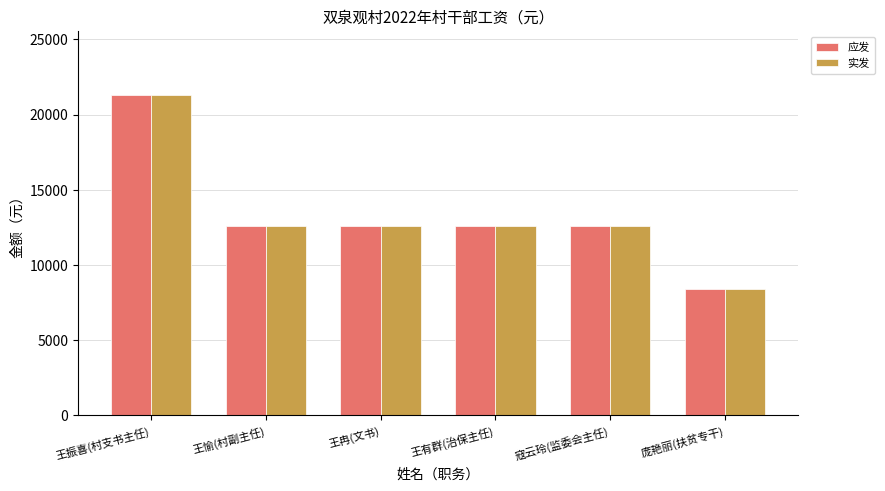

Which category has the lowest value in the 应发 series?

庞艳丽(扶贫专干)